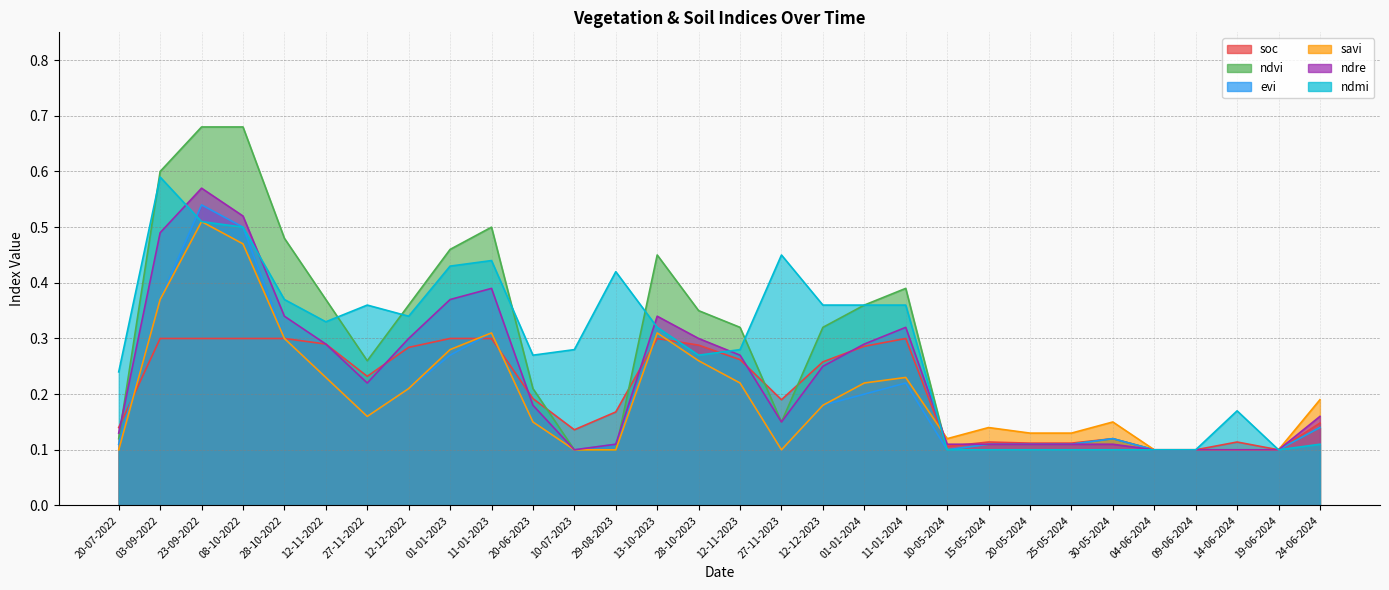

How many series are shown in this chart?

6